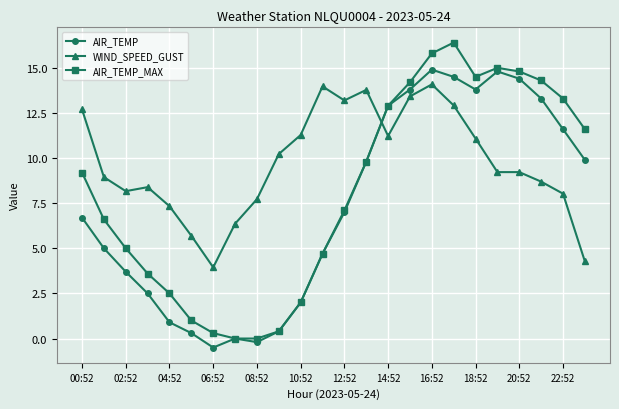

What are all the series names shown in the legend?

AIR_TEMP, WIND_SPEED_GUST, AIR_TEMP_MAX